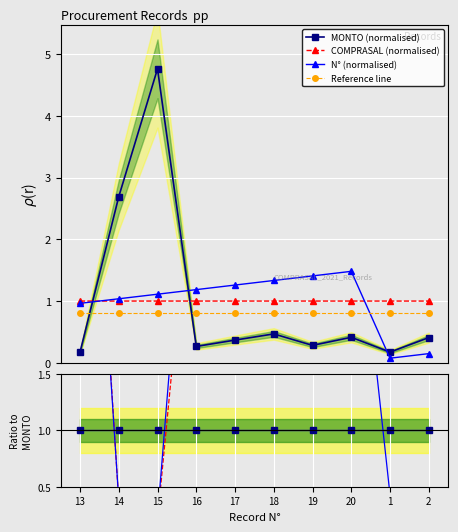

What is the sum of the PUBLICACION EN COMPRASAL values at 2 and 14?

2.0